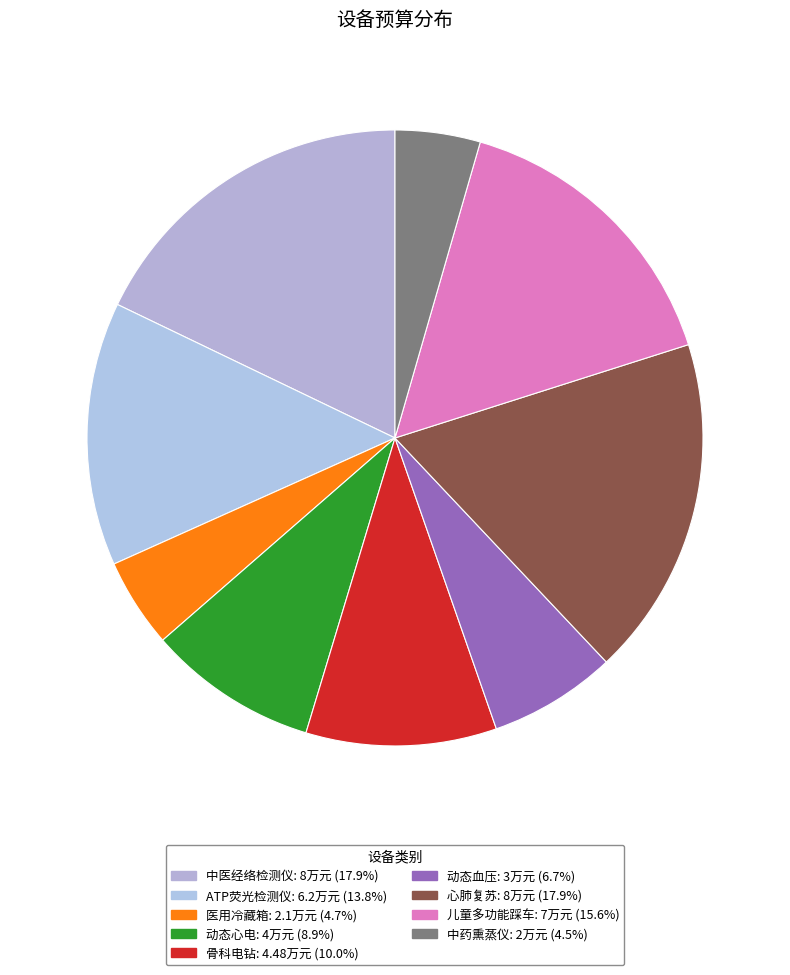

What percentage is the 儿童多功能踩车 slice, to the nearest percent?

16%